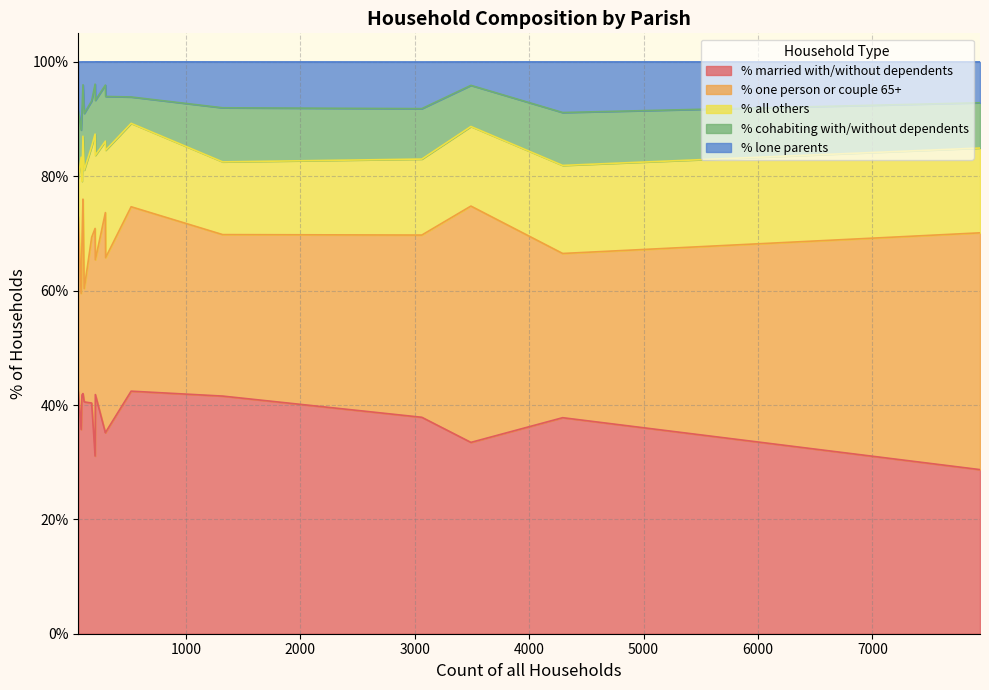

What is the label of the 1st point from the left?

Puncknowle